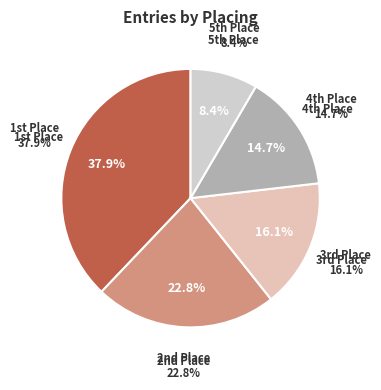

How many slices are in this pie chart?

5